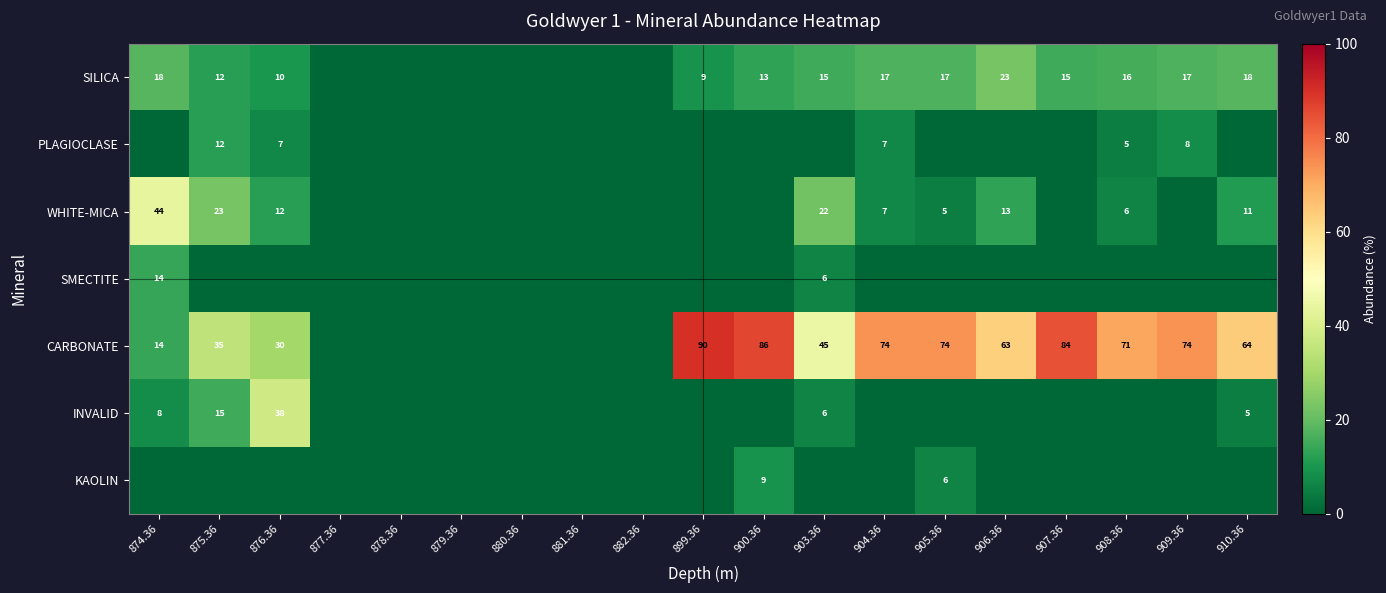

Which label corresponds to the smallest value in the chart?

877.36